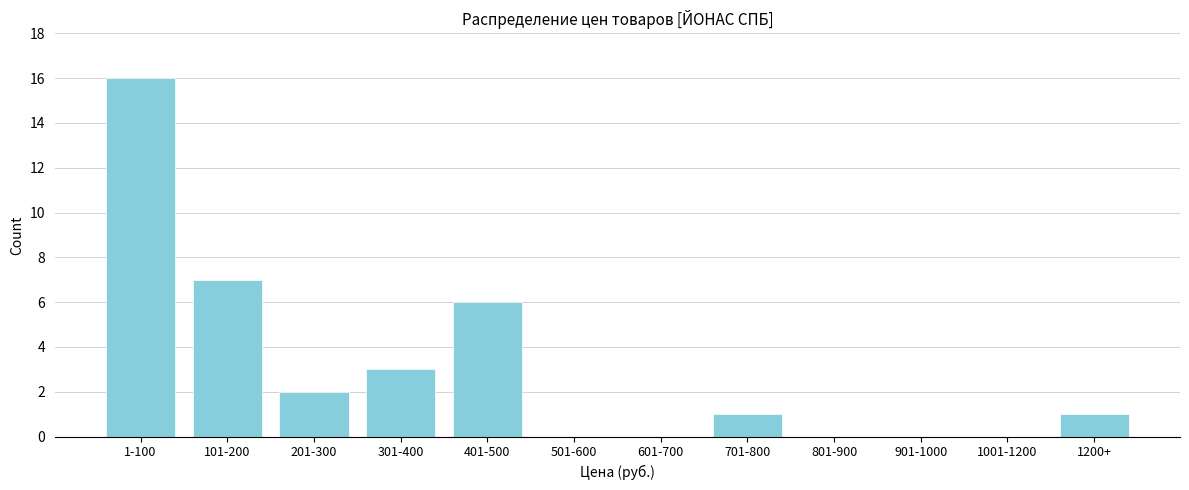

Reading right to left, extract all data points from this chart.

1200+=1	1001-1200=0	901-1000=0	801-900=0	701-800=1	601-700=0	501-600=0	401-500=6	301-400=3	201-300=2	101-200=7	1-100=16